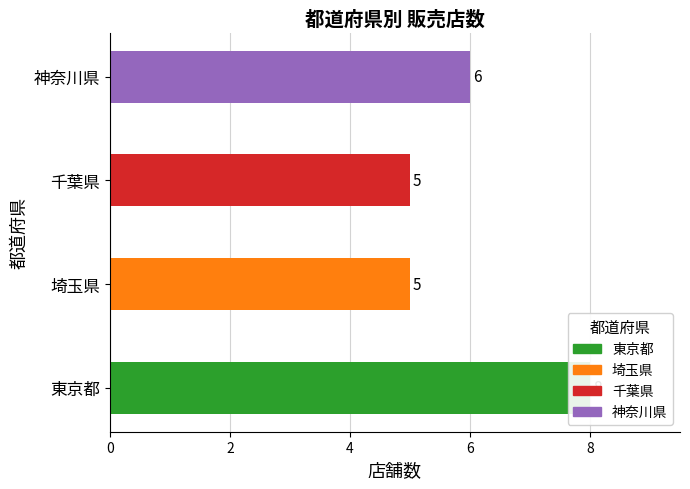

What is the change in value from 埼玉県 to 神奈川県?

+1